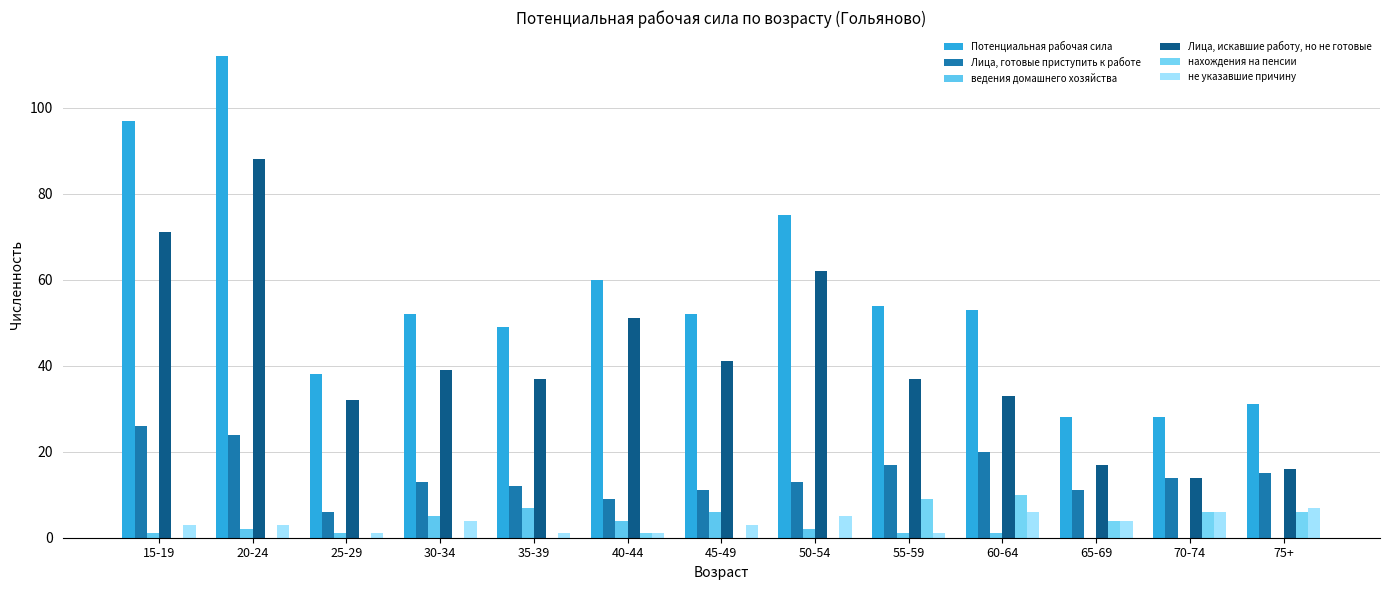

What is the total value across all series at 40-44?

126